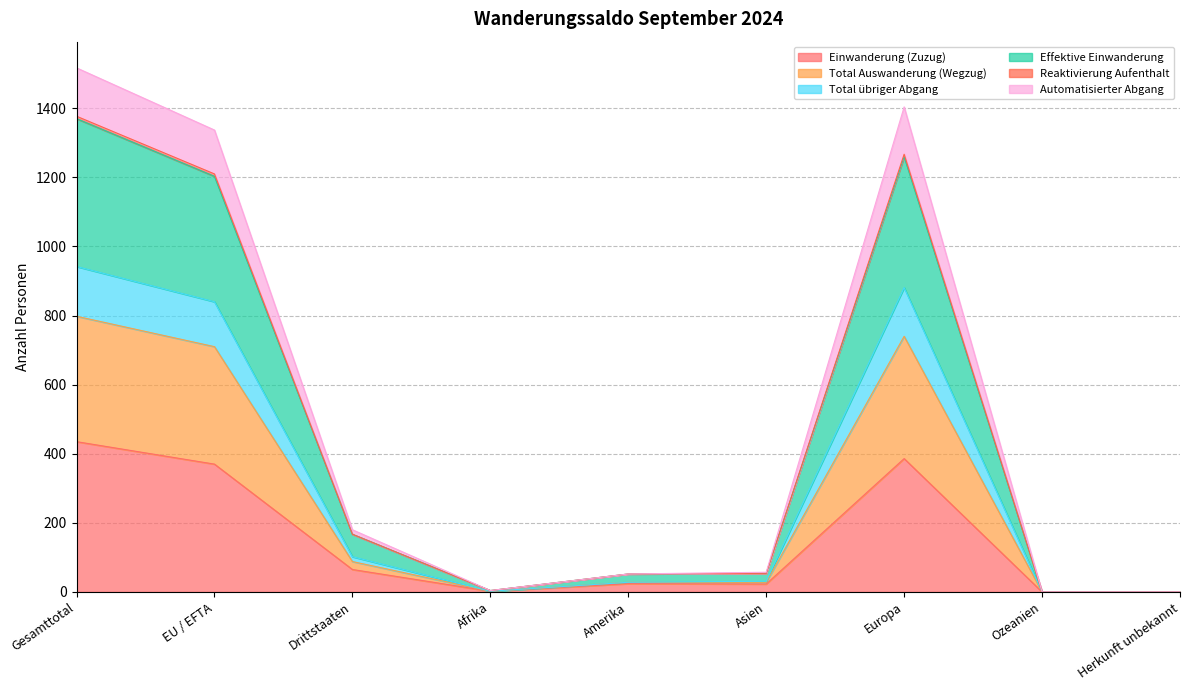

True or false: Einwanderung (Zuzug) has a value of 738 at Gesamttotal.

False